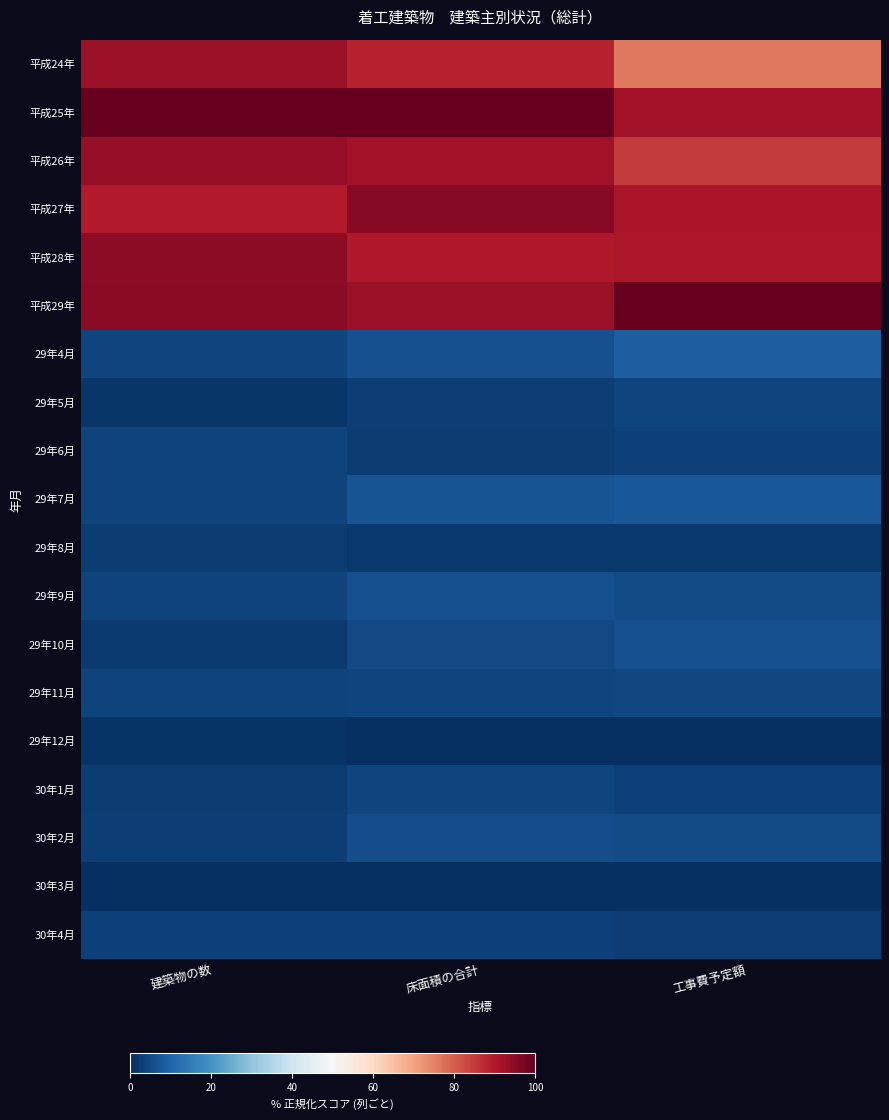

Reading right to left, list all the values displayed in this chart.

平成24年: 工事費予定額=0.8	床面積の合計=0.9	建築物の数=0.9
平成25年: 工事費予定額=0.9	床面積の合計=1.0	建築物の数=1.0
平成26年: 工事費予定額=0.8	床面積の合計=0.9	建築物の数=0.9
平成27年: 工事費予定額=0.9	床面積の合計=1.0	建築物の数=0.9
平成28年: 工事費予定額=0.9	床面積の合計=0.9	建築物の数=0.9
平成29年: 工事費予定額=1.0	床面積の合計=0.9	建築物の数=1.0
29年4月: 工事費予定額=0.1	床面積の合計=0.1	建築物の数=0.0
29年5月: 工事費予定額=0.0	床面積の合計=0.0	建築物の数=0.0
29年6月: 工事費予定額=0.0	床面積の合計=0.0	建築物の数=0.0
29年7月: 工事費予定額=0.1	床面積の合計=0.1	建築物の数=0.0
29年8月: 工事費予定額=0.0	床面積の合計=0.0	建築物の数=0.0
29年9月: 工事費予定額=0.1	床面積の合計=0.1	建築物の数=0.0
29年10月: 工事費予定額=0.1	床面積の合計=0.0	建築物の数=0.0
29年11月: 工事費予定額=0.0	床面積の合計=0.0	建築物の数=0.0
29年12月: 工事費予定額=0.0	床面積の合計=0.0	建築物の数=0.0
30年1月: 工事費予定額=0.0	床面積の合計=0.0	建築物の数=0.0
30年2月: 工事費予定額=0.1	床面積の合計=0.1	建築物の数=0.0
30年3月: 工事費予定額=0.0	床面積の合計=0.0	建築物の数=0.0
30年4月: 工事費予定額=0.0	床面積の合計=0.0	建築物の数=0.0